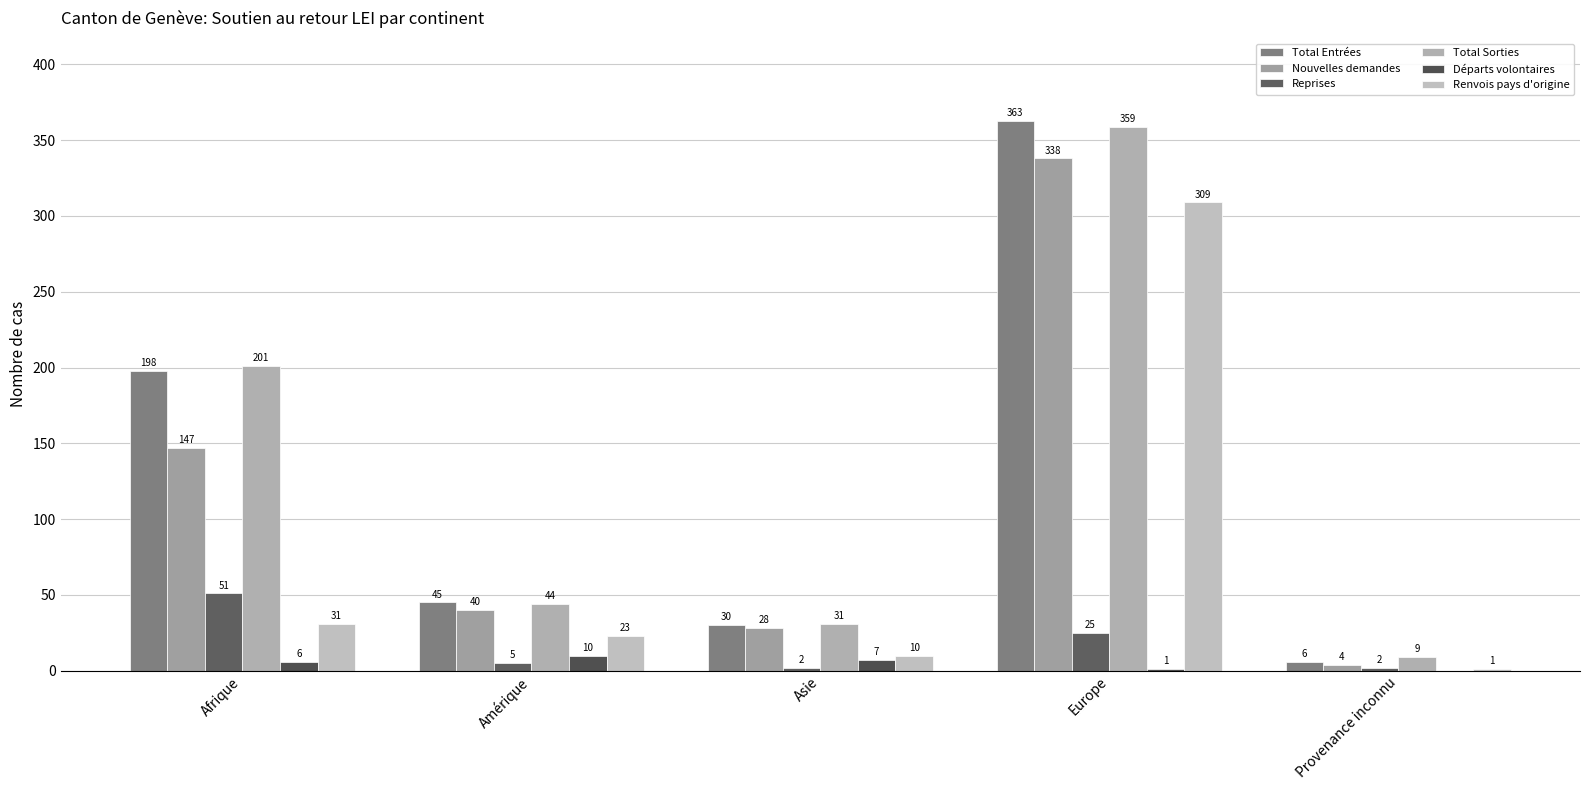

Reading left to right, list all the values displayed in this chart.

Total Entrées: Afrique=198	Amérique=45	Asie=30	Europe=363	Provenance inconnu=6
Nouvelles demandes: Afrique=147	Amérique=40	Asie=28	Europe=338	Provenance inconnu=4
Reprises: Afrique=51	Amérique=5	Asie=2	Europe=25	Provenance inconnu=2
Total Sorties: Afrique=201	Amérique=44	Asie=31	Europe=359	Provenance inconnu=9
Départs volontaires: Afrique=6	Amérique=10	Asie=7	Europe=1	Provenance inconnu=0
Renvois pays d'origine: Afrique=31	Amérique=23	Asie=10	Europe=309	Provenance inconnu=1